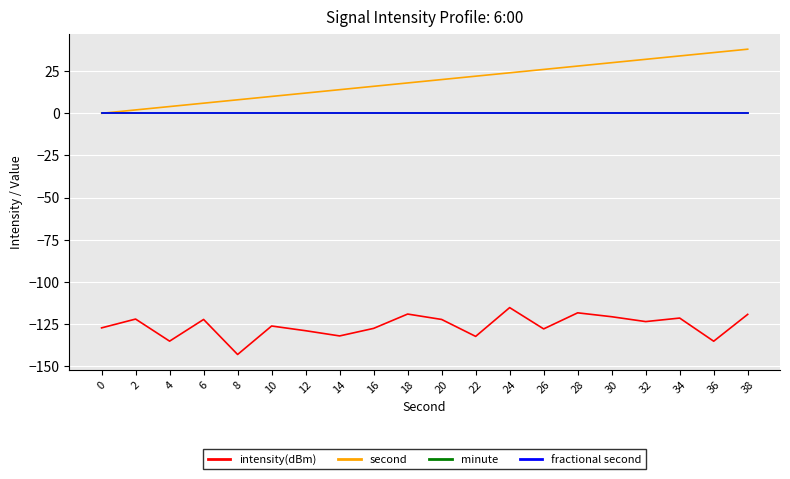

Which series has the largest range (max minus min)?

second